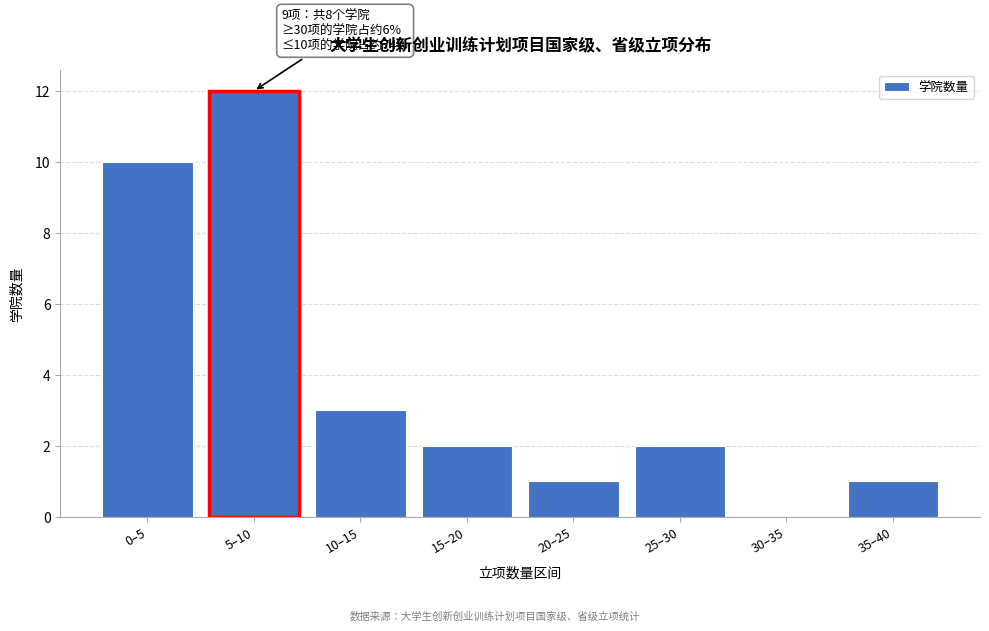

Reading right to left, transcribe all the data shown in this chart.

35–40=1	30–35=0	25–30=2	20–25=1	15–20=2	10–15=3	5–10=12	0–5=10